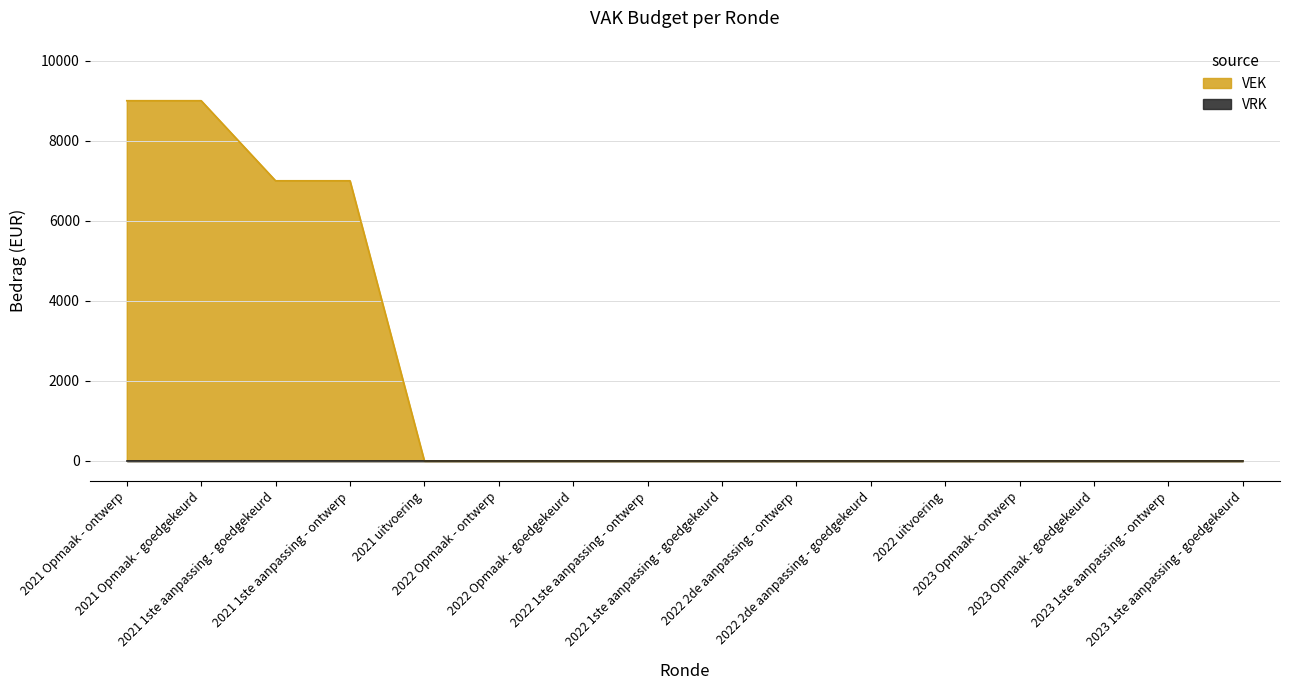

What is the label of the 5th point from the right?

2022 uitvoering